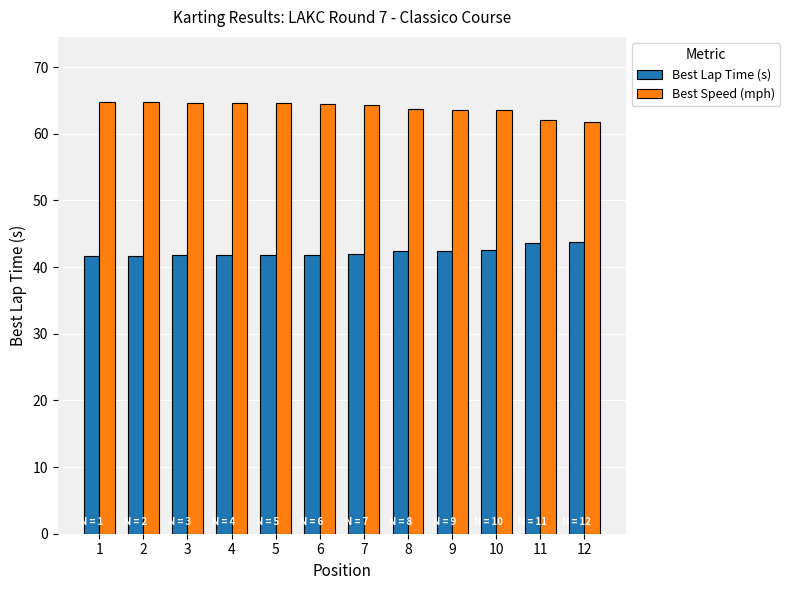

What is the maximum value shown in the chart?

64.8